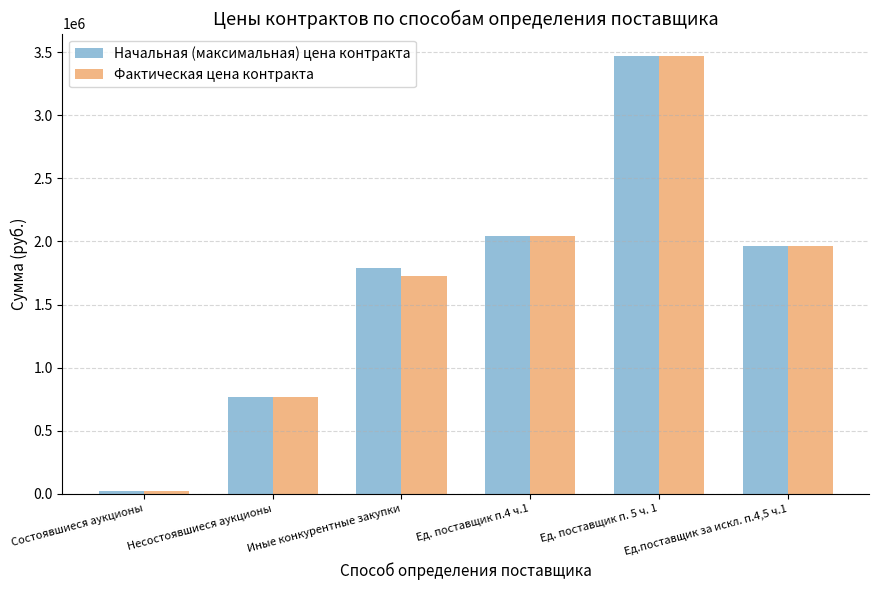

What is the greatest value displayed?

3472390.9